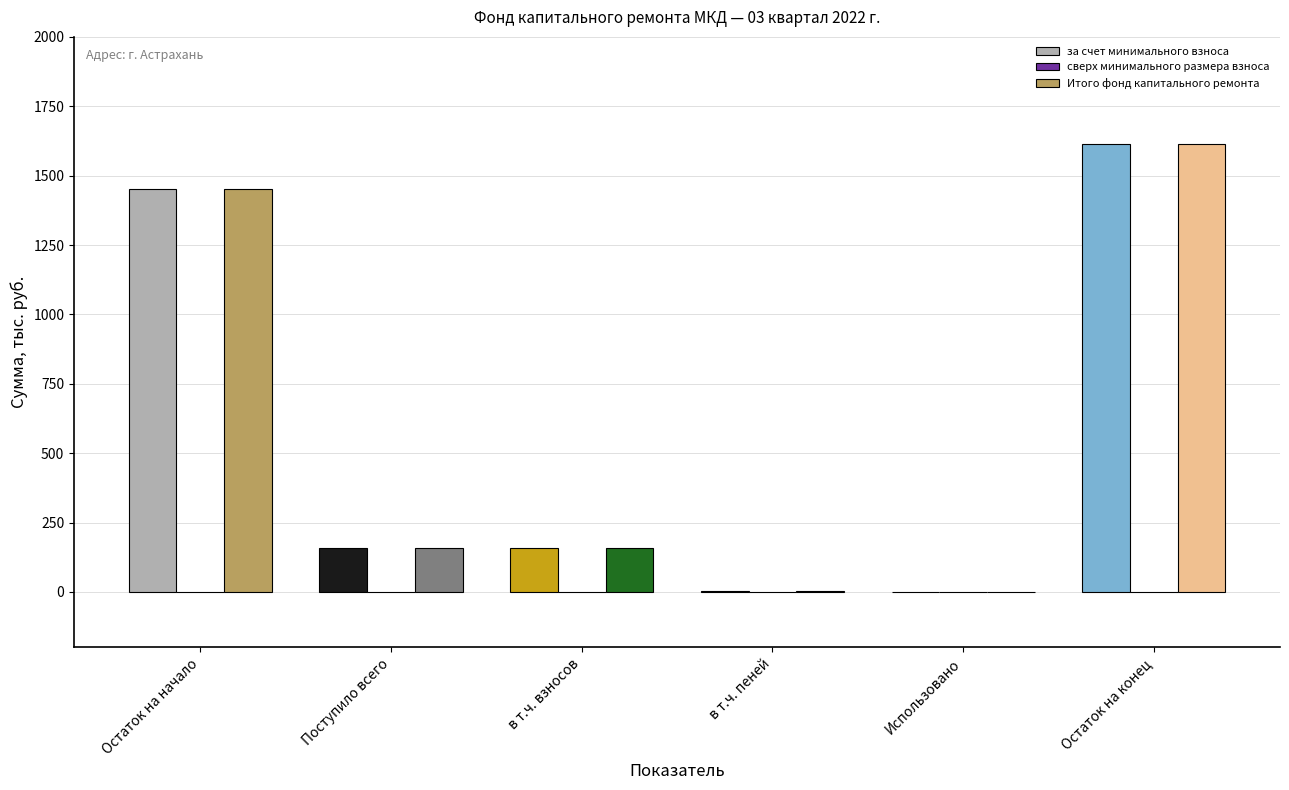

True or false: Итого фонд капитального ремонта has a value of 331.1 at Остаток на начало.

False